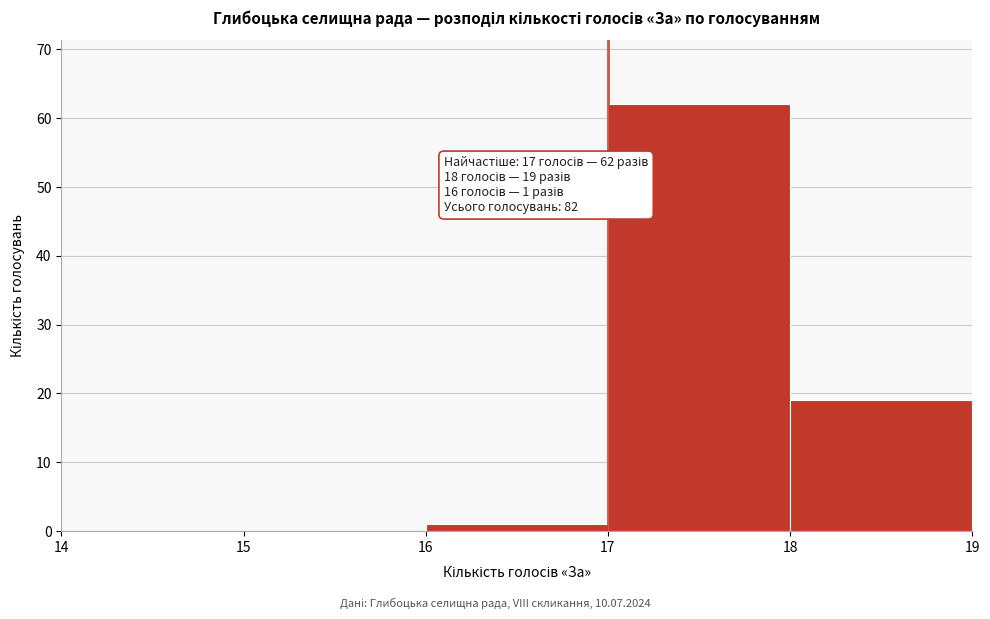

Which range on the x-axis has the tallest bar?

17 to 18